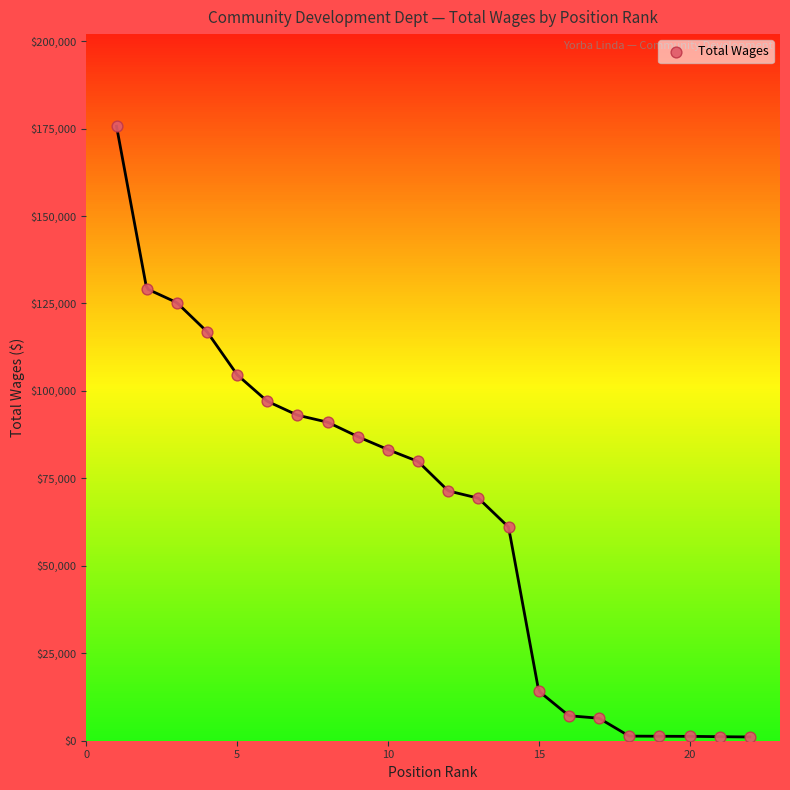

What is the range of Y values (max minus min)?

174576